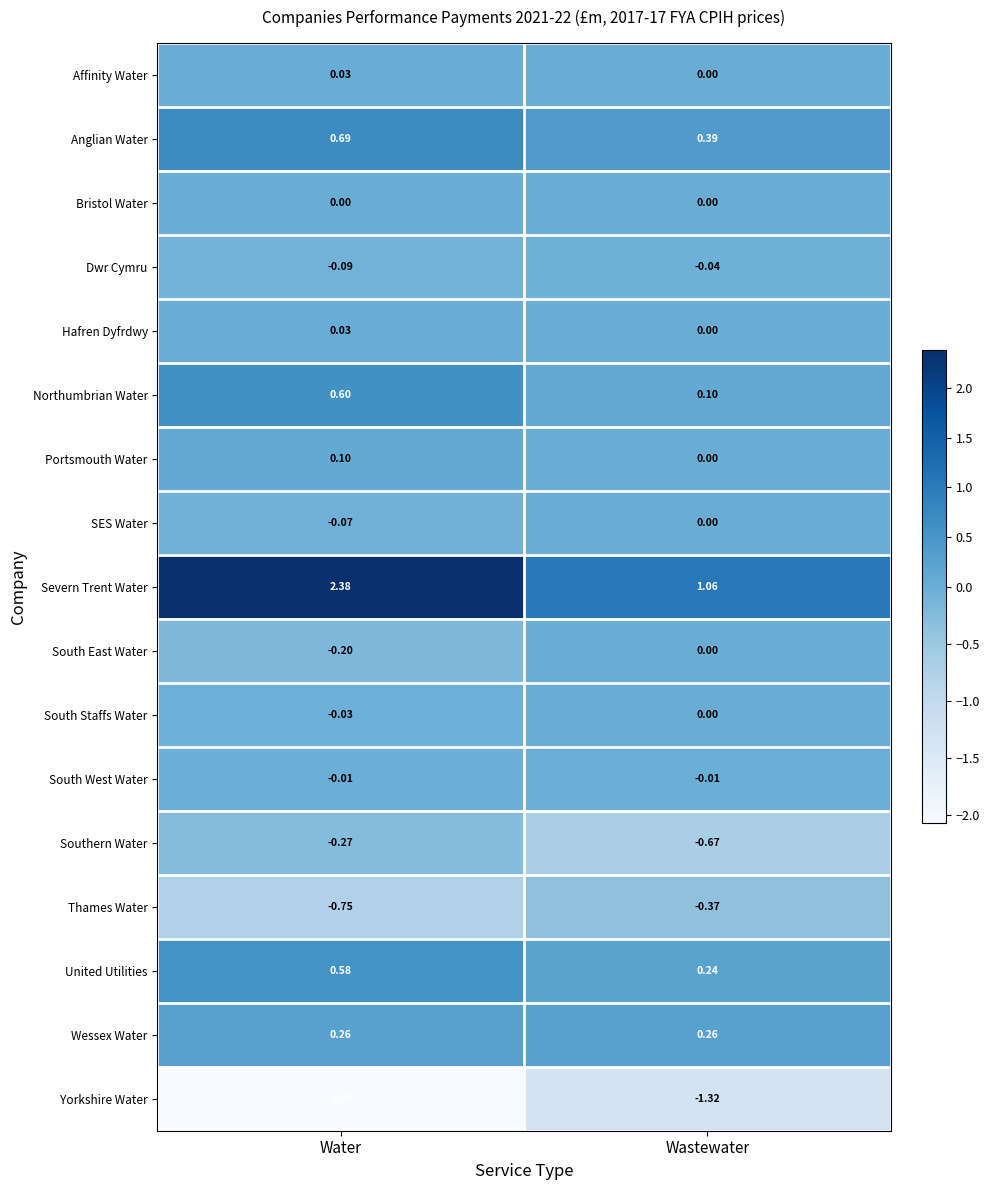

At which category is the sum across all series the highest?

Water